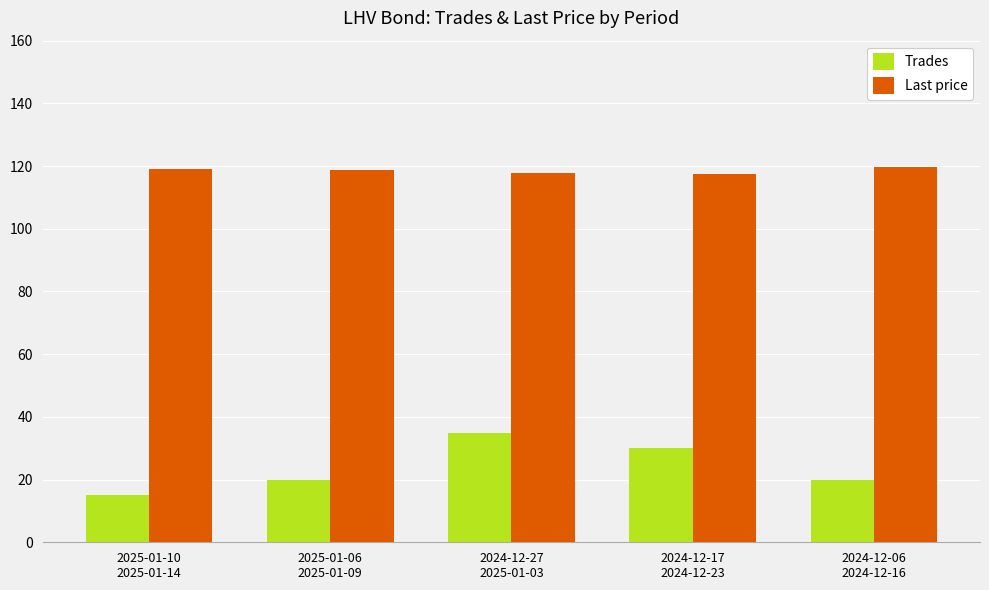

What are all the series names shown in the legend?

Trades, Last price